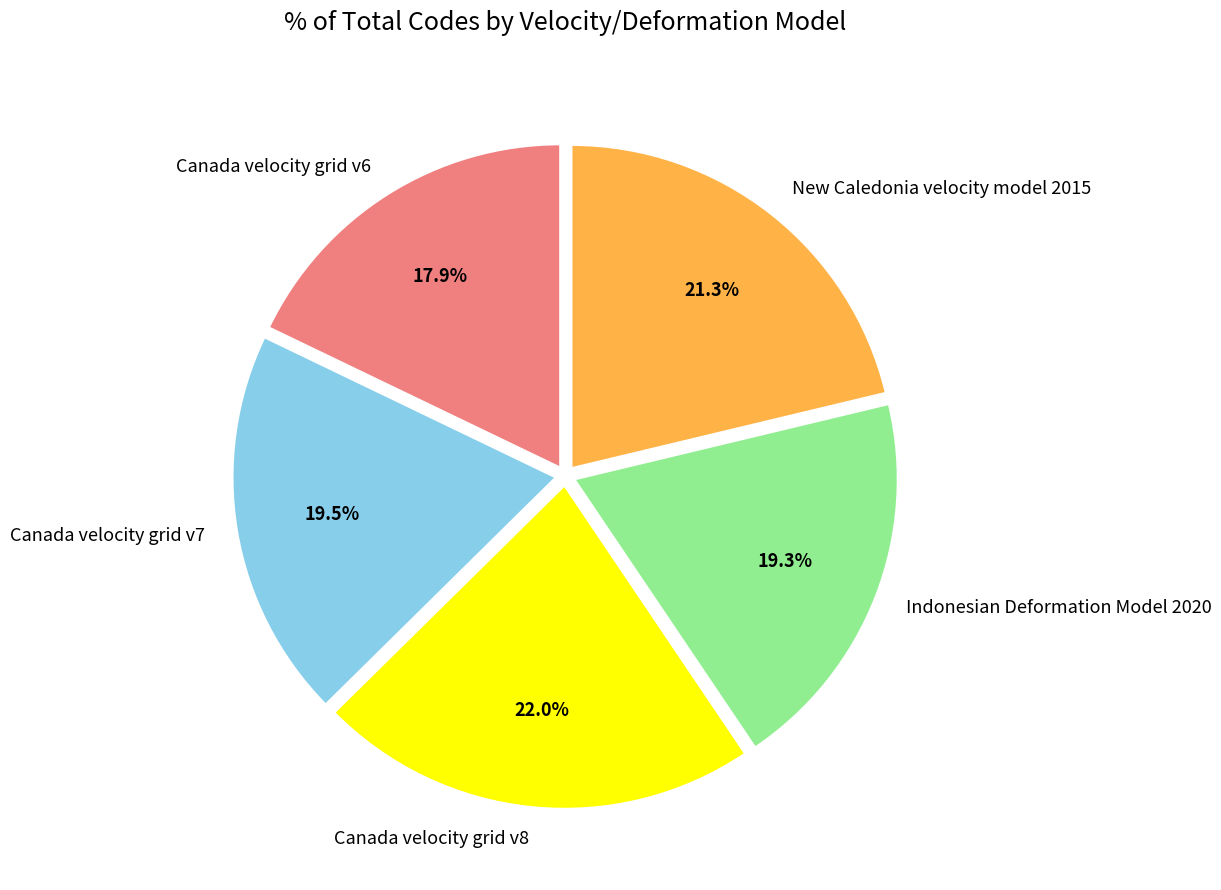

Combined, do Indonesian Deformation Model 2020 and Canada velocity grid v6 account for over 50%?

No